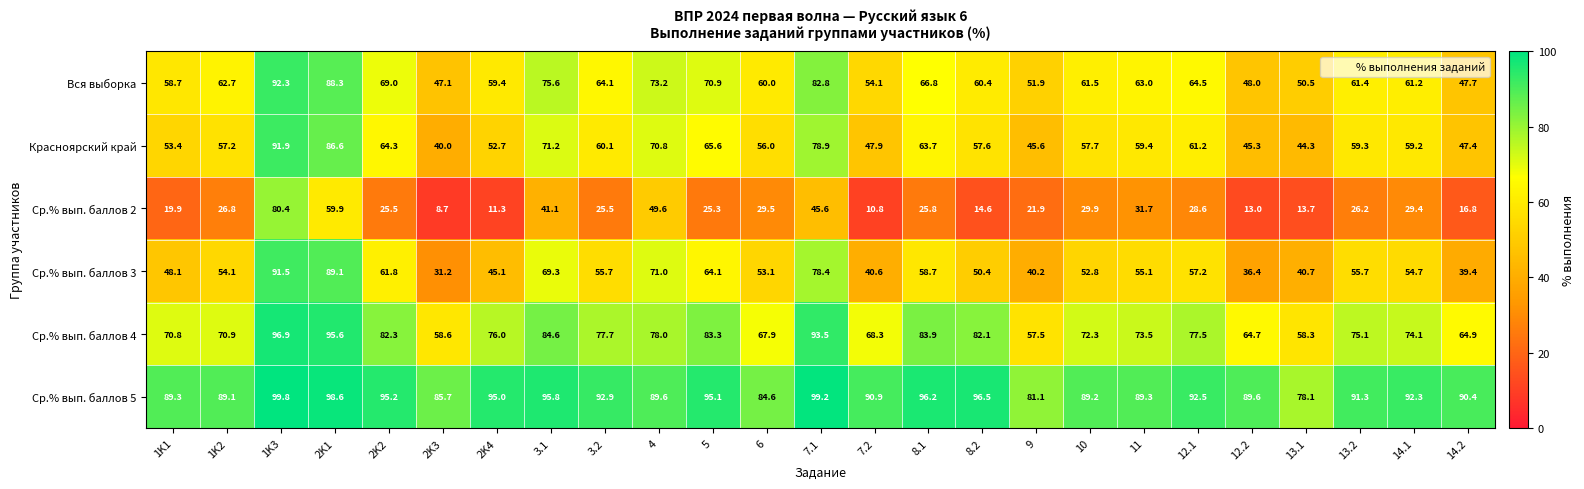

What is the total value across all series at 14.2?

306.6